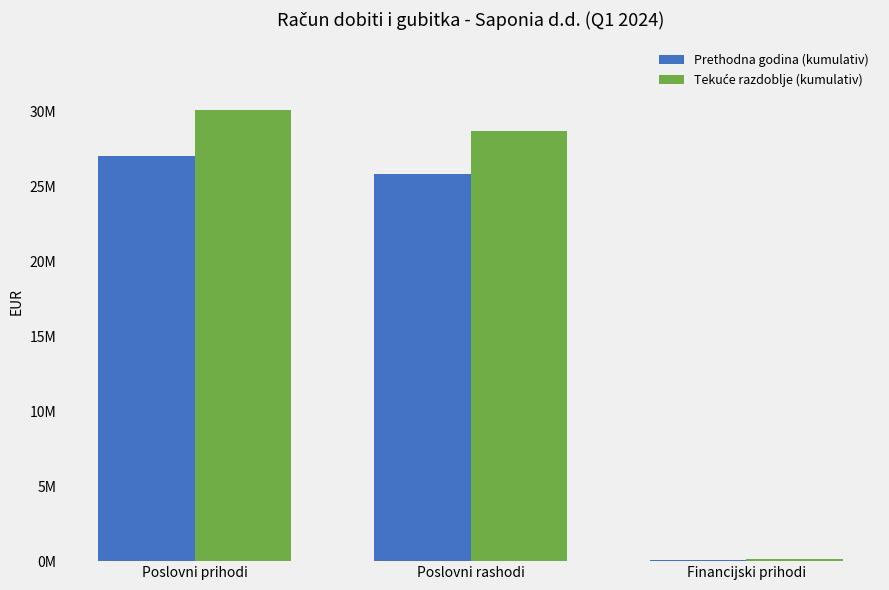

Are the bars horizontal?

No